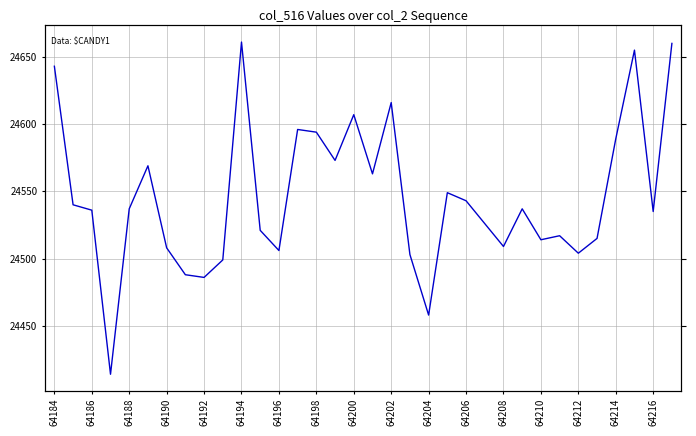

Reading left to right, transcribe all the data shown in this chart.

24643	24540	24536	24414	24537	24569	24508	24488	24486	24499	24661	24521	24506	24596	24594	24573	24607	24563	24616	24503	24458	24549	24543	24526	24509	24537	24514	24517	24504	24515	24589	24655	24535	24660